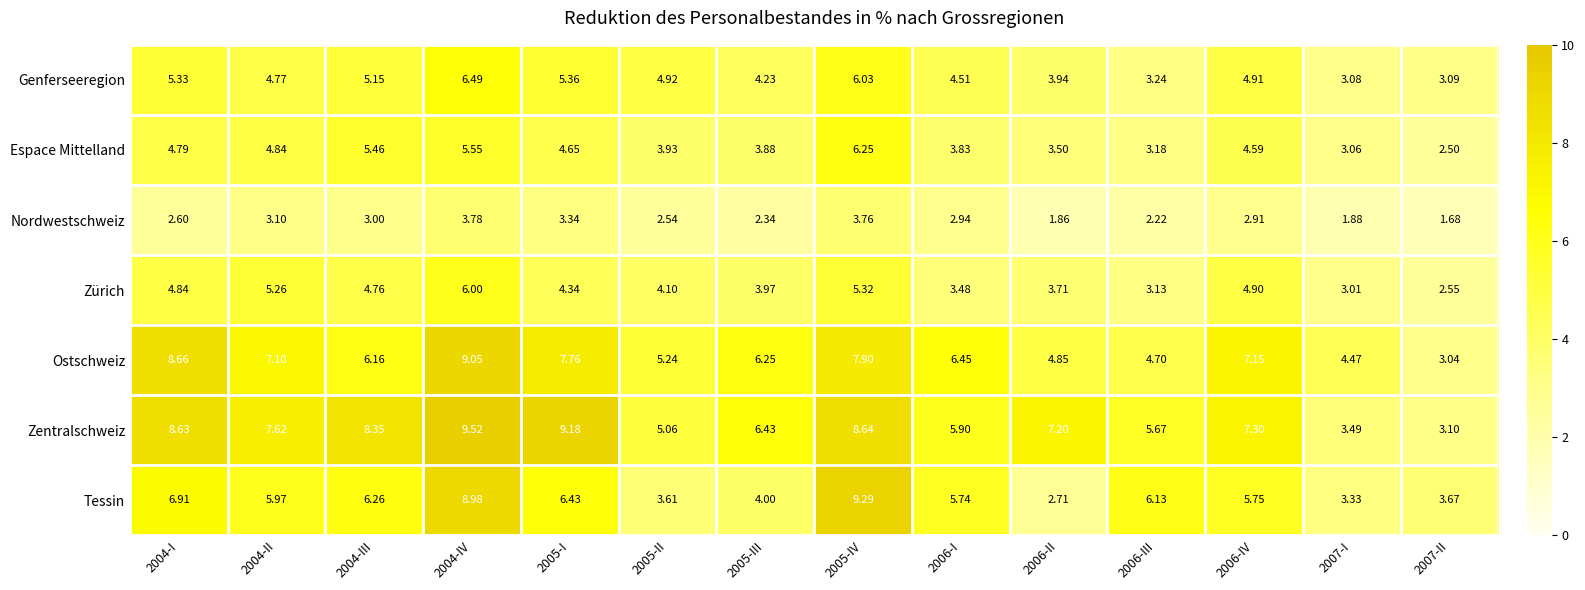

At 2004-II, list the series in order from largest to smallest.

Zentralschweiz, Ostschweiz, Tessin, Zürich, Espace Mittelland, Genferseeregion, Nordwestschweiz